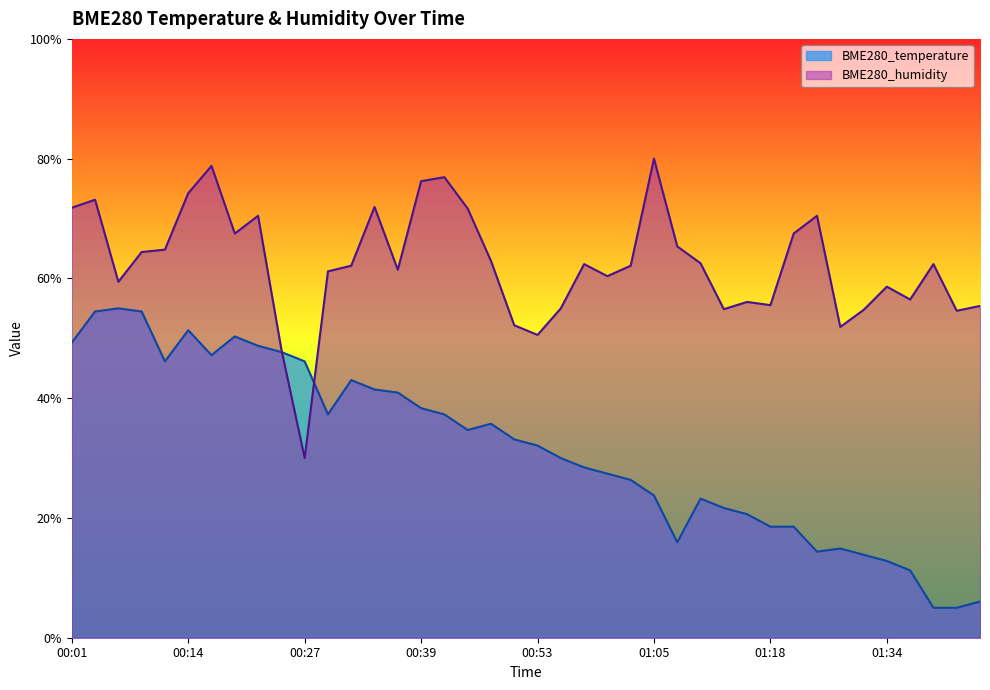

How many lines are shown in the chart?

2